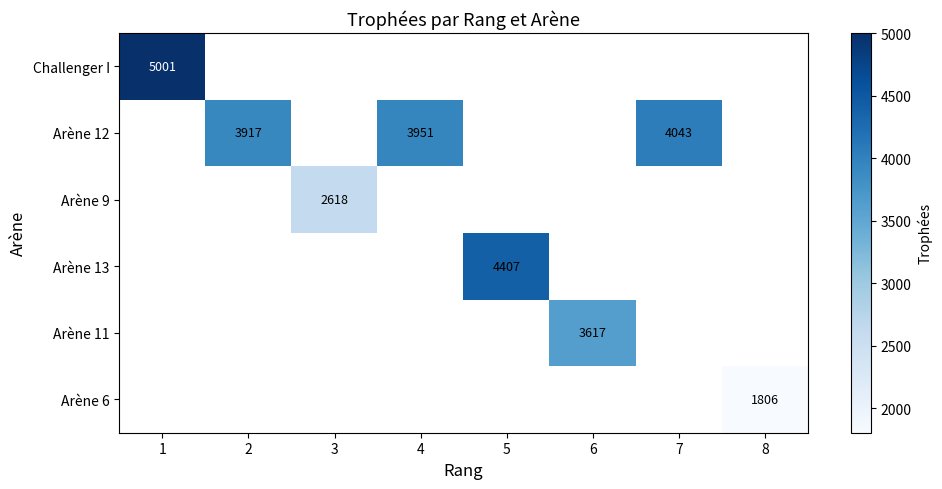

True or false: Arène 12 has a value of 4043 at 7.

True